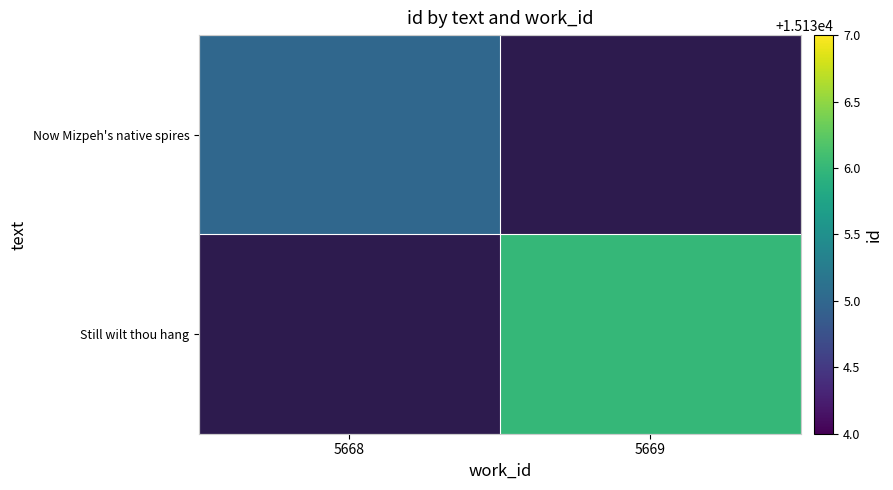

Reading left to right, transcribe all the data shown in this chart.

Now Mizpeh's native spires: 5668=15135	5669=0
Still wilt thou hang: 5668=0	5669=15136